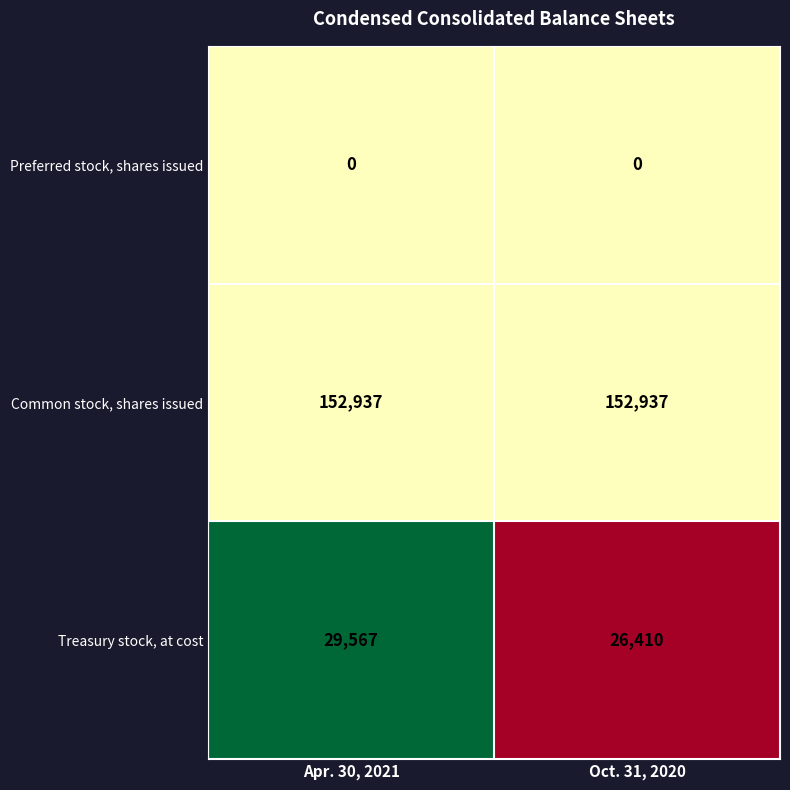

Is it true that Common stock, shares issued equals 258513 at Oct. 31, 2020?

False